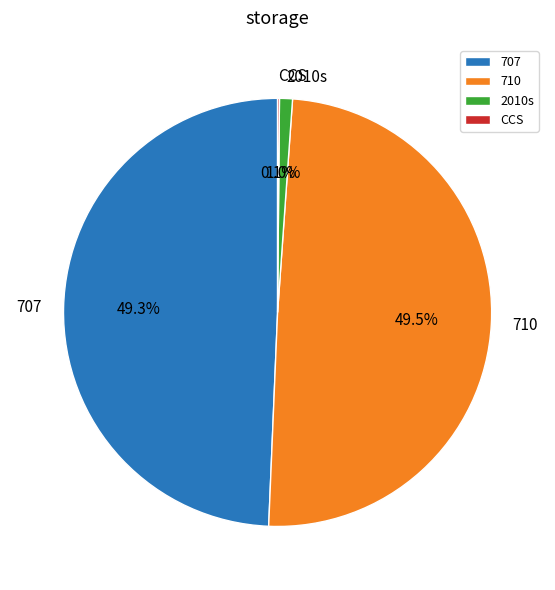

Does any single category account for the majority?

No